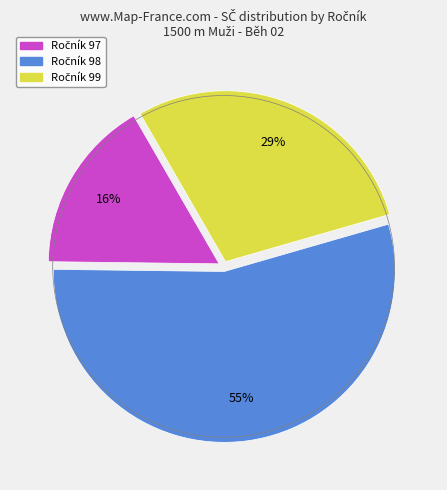

Is there any slice that represents more than half of the pie?

Yes